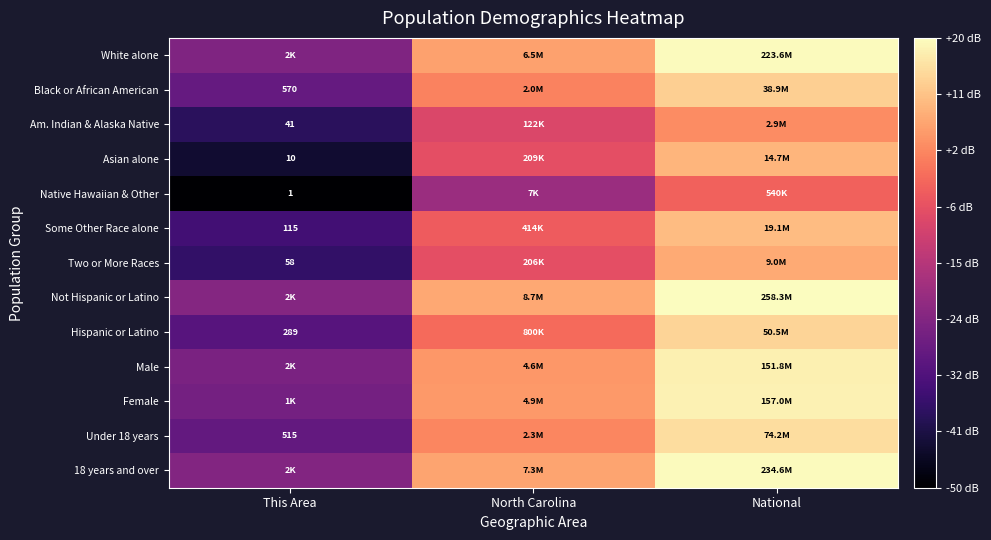

List the labels in order of Black or African American value, largest first.

National, North Carolina, This Area